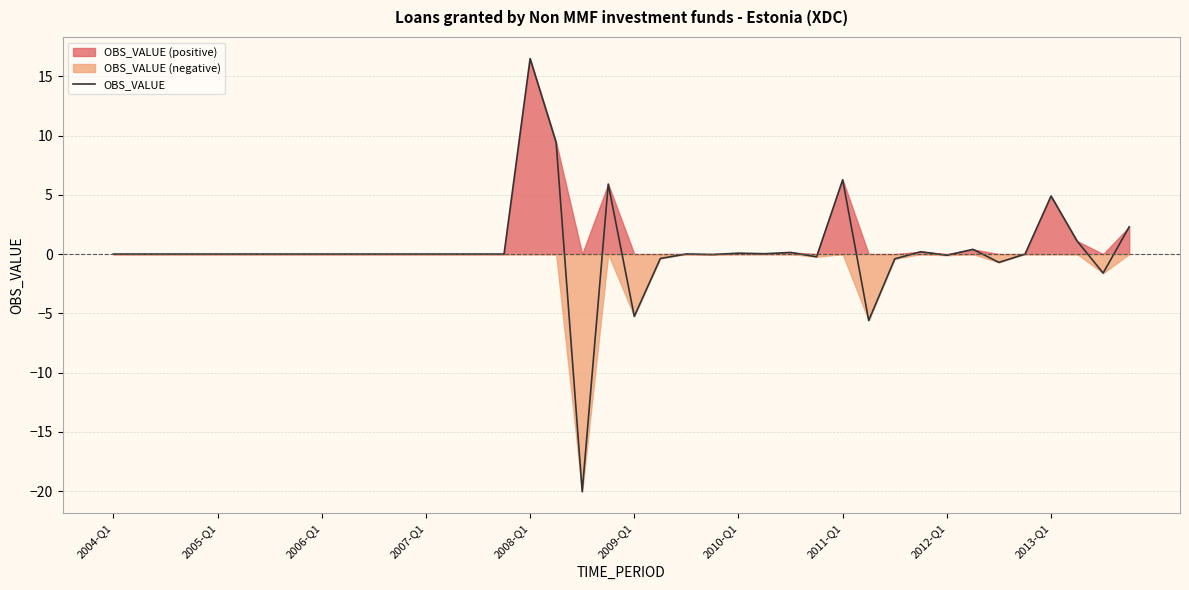

At which label does OBS_VALUE reach its peak?

2008-Q1